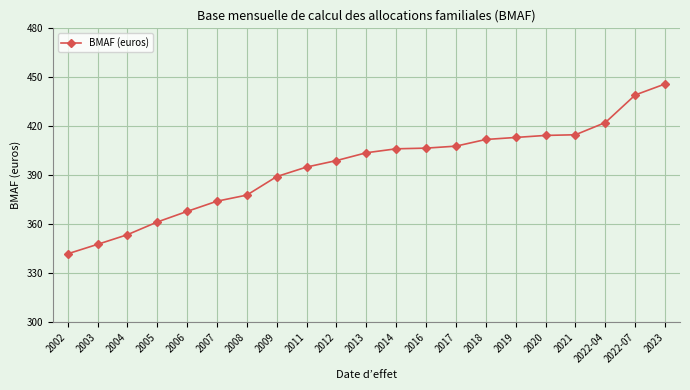

Read the value at 2008.

377.9